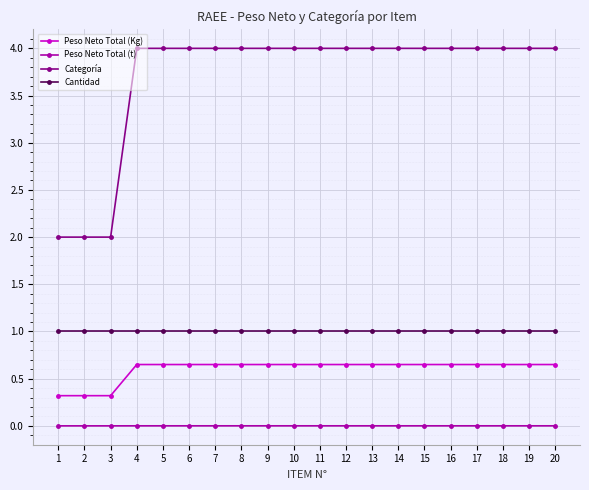

What is the total value across all series at 18?

5.7